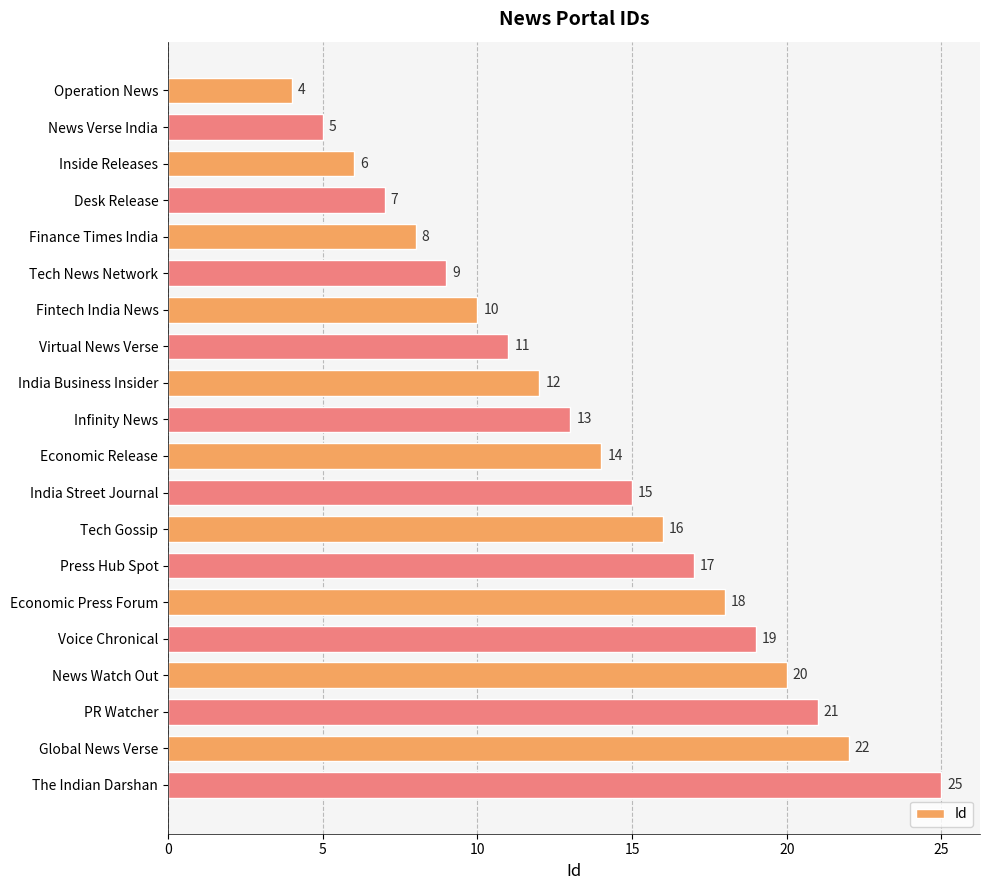

Rank the categories by value from highest to lowest.

The Indian Darshan, Global News Verse, PR Watcher, News Watch Out, Voice Chronical, Economic Press Forum, Press Hub Spot, Tech Gossip, India Street Journal, Economic Release, Infinity News, India Business Insider, Virtual News Verse, Fintech India News, Tech News Network, Finance Times India, Desk Release, Inside Releases, News Verse India, Operation News